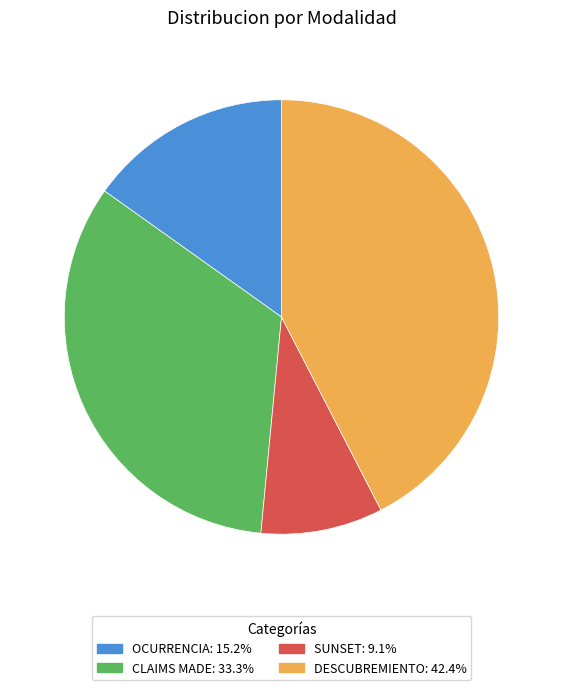

Do OCURRENCIA and SUNSET together represent more than half of the pie?

No